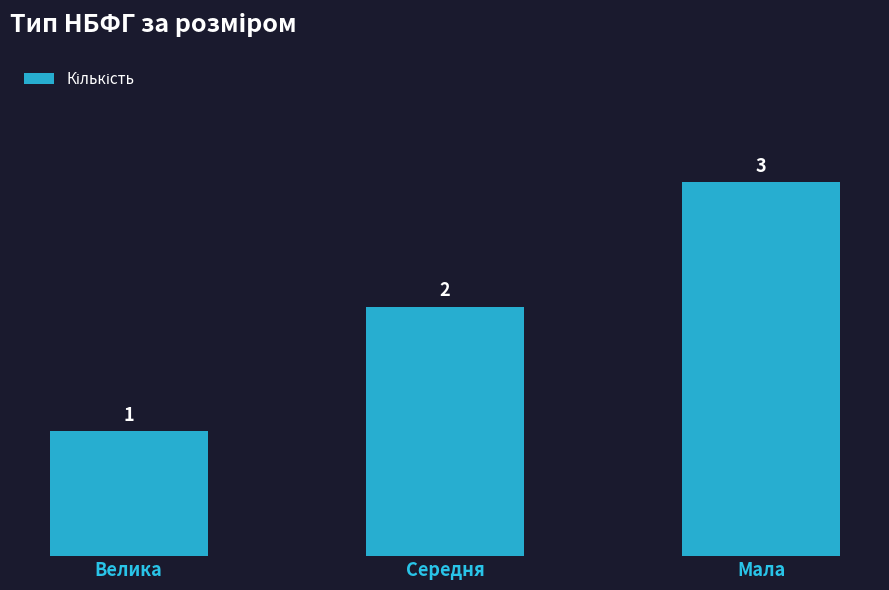

Count the values in the range 1 to 3.

3